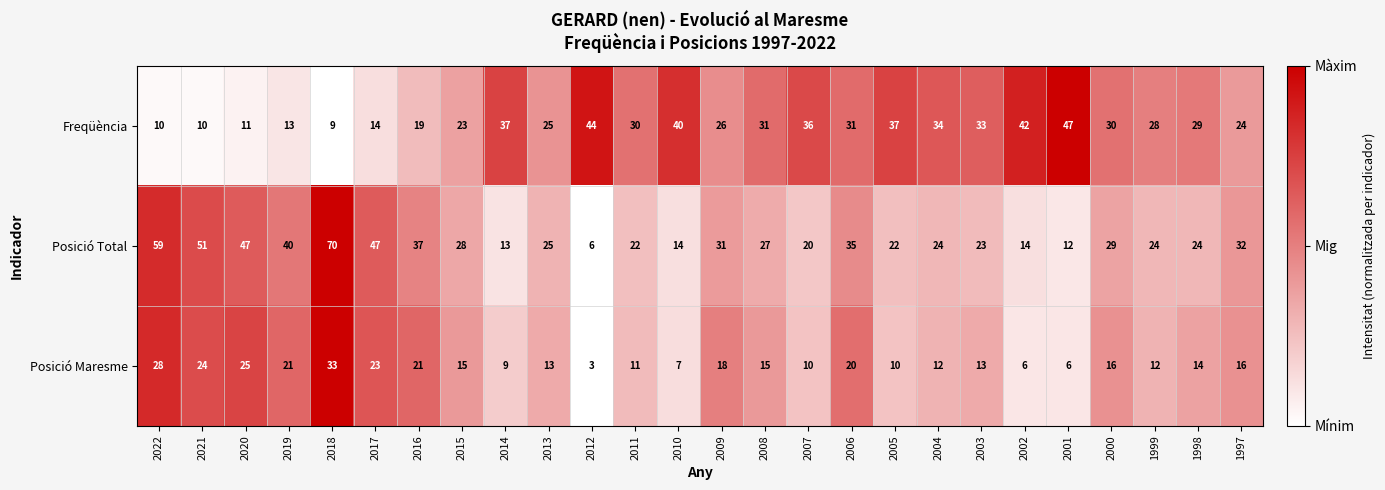

Is the value of Posició Total at 2018 greater than the value of Freqüència at 1997?

Yes